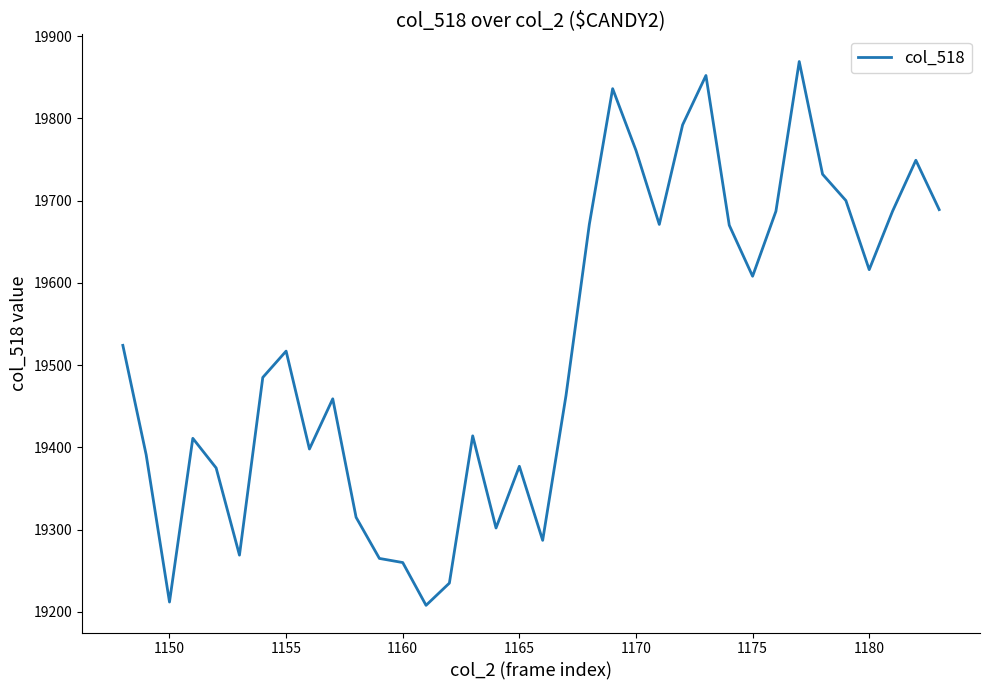

What is the difference between the maximum and minimum values?

661